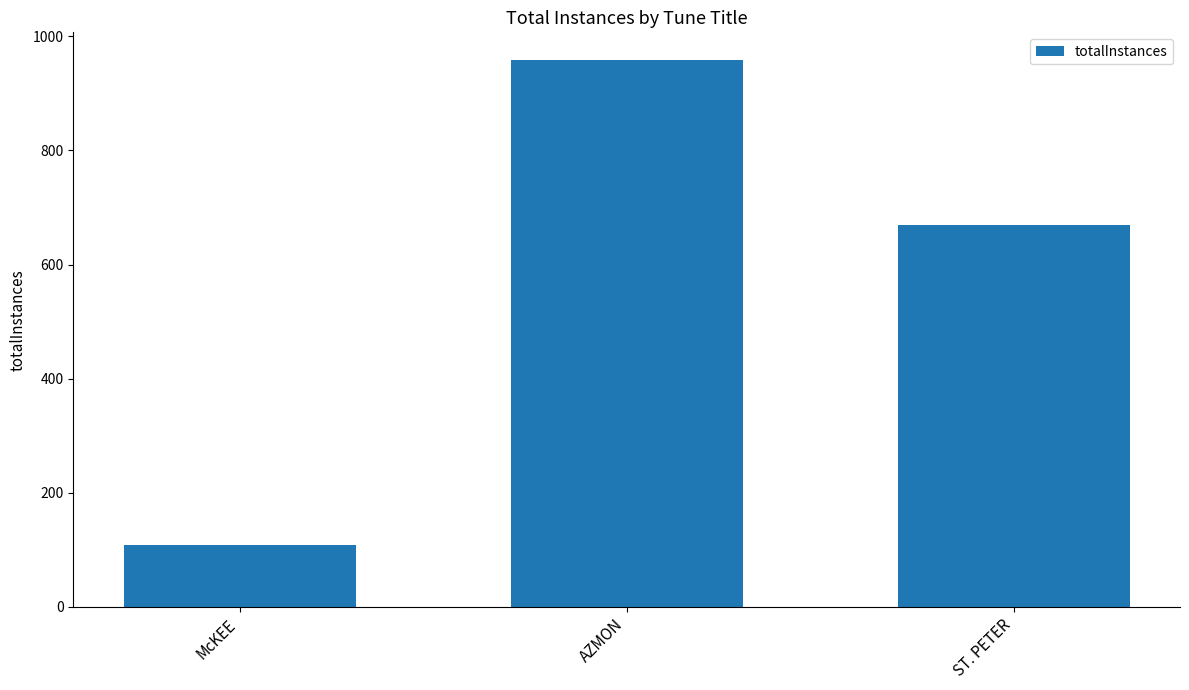

What value does the data have at McKEE?

108